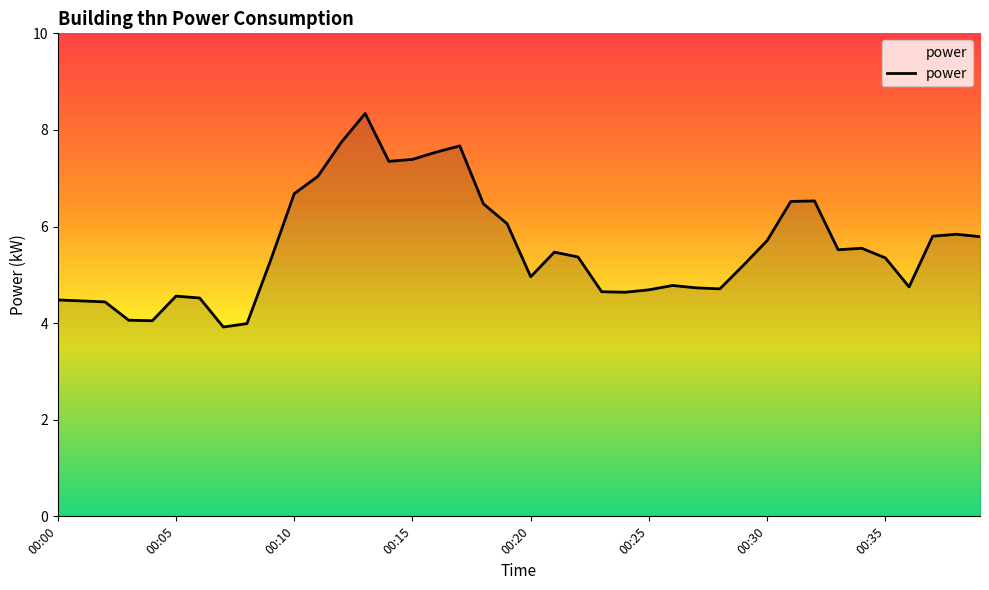

What is the maximum value shown in the chart?

8.3